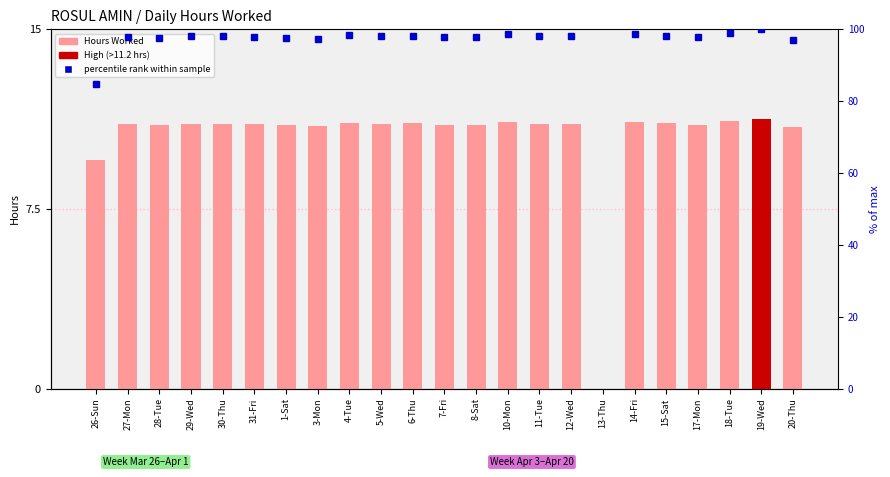

What is the average value?

10.5